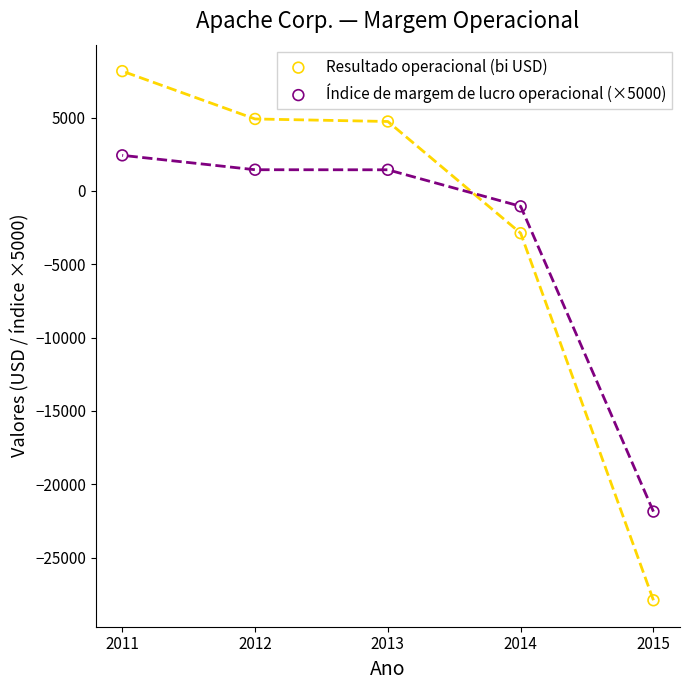

Across all series, what Y value is closest to -9868?

-2878.0